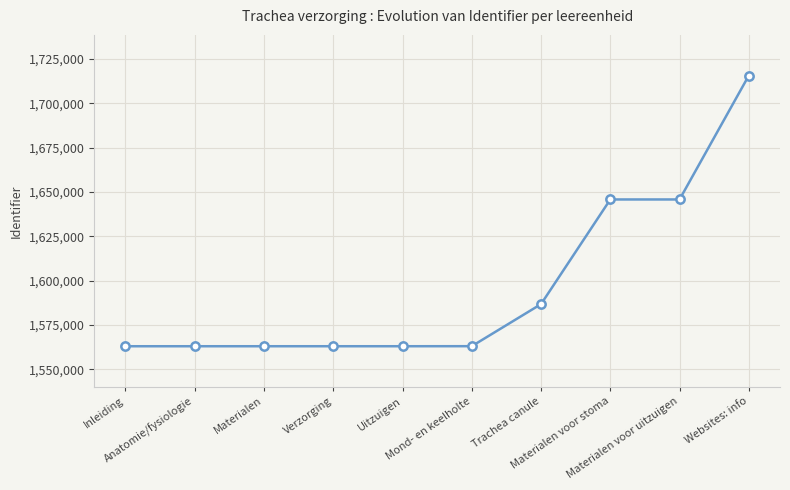

What is the label of the 2nd point from the right?

Materialen voor uitzuigen